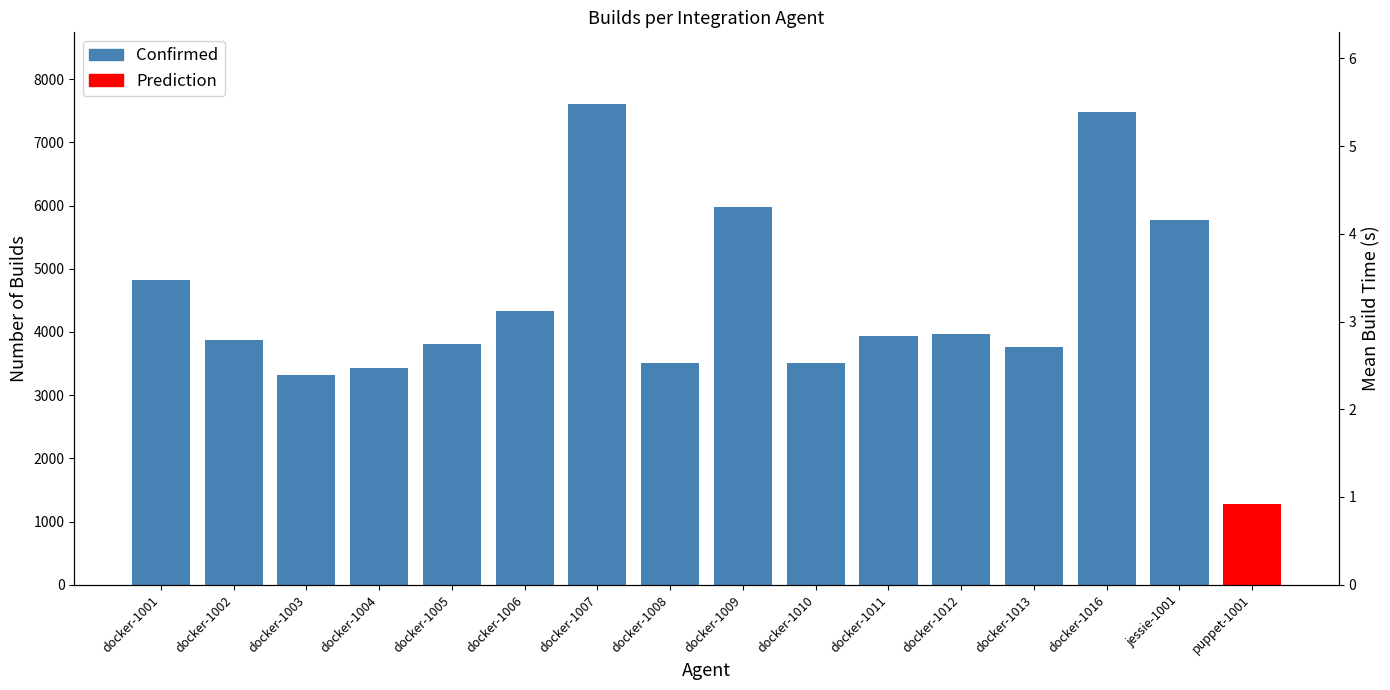

What position from the right is docker-1001?

15